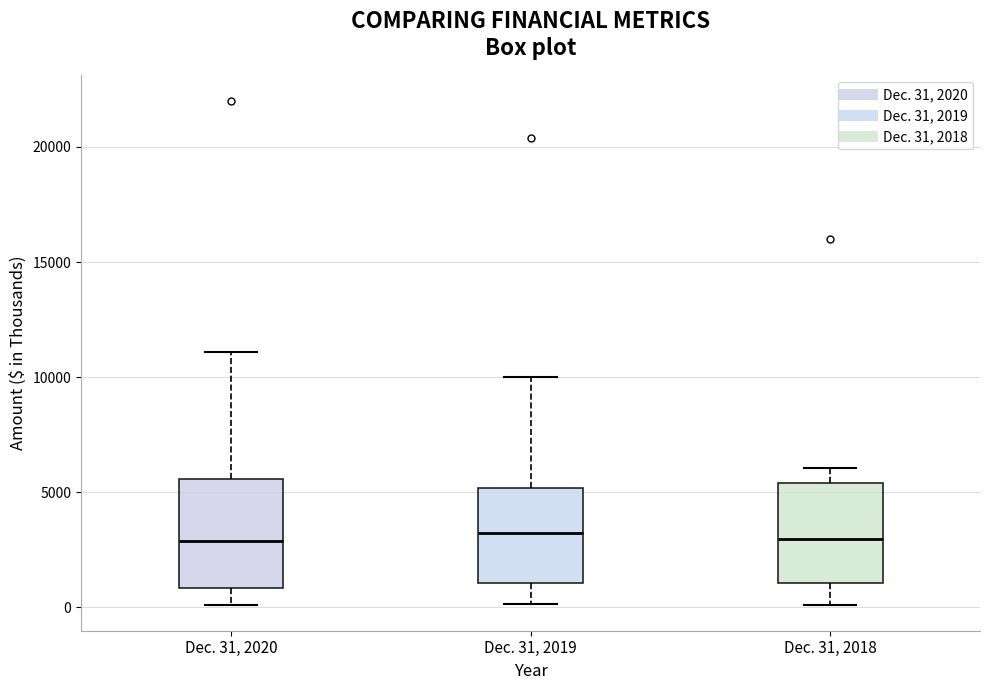

Reading left to right, transcribe this box plot: for each box, give where its median line is, the range the box spans, and where its two whiskers end, as read against the y-axis. The values are not printed on the chart, so give them approximately, as read against the axis.

Dec. 31, 2020: median 3000, box 1000 to 5500, whiskers 0 to 11000
Dec. 31, 2019: median 3000, box 1000 to 5000, whiskers 0 to 10000
Dec. 31, 2018: median 3000, box 1000 to 5500, whiskers 0 to 6000